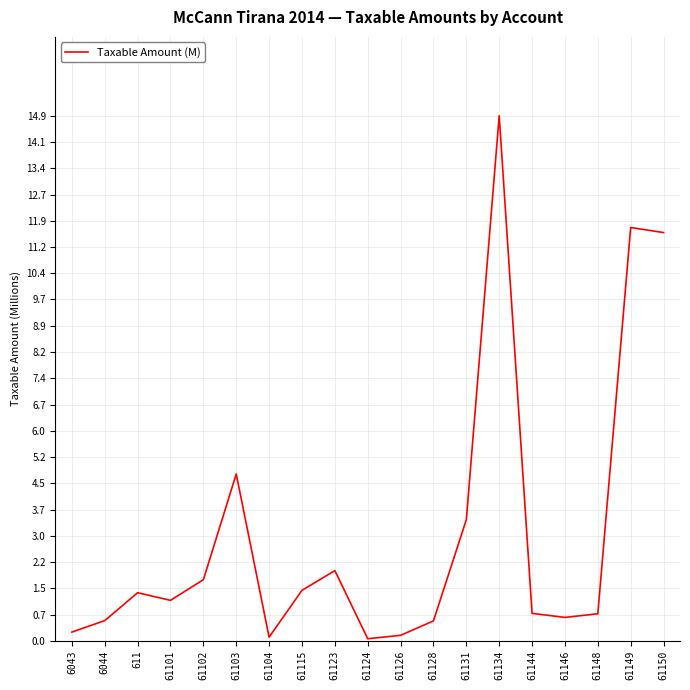

What is the greatest value displayed?

14.9